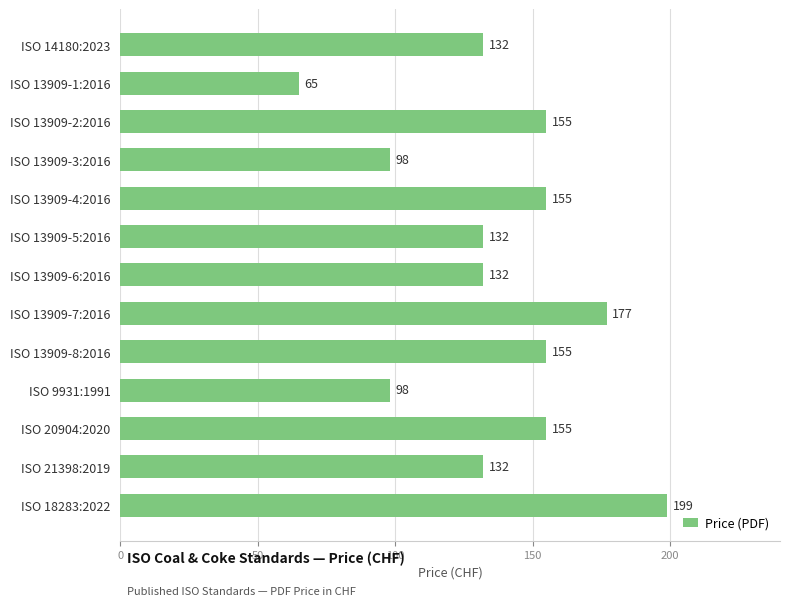

The value at ISO 20904:2020 is 247. True or false?

False